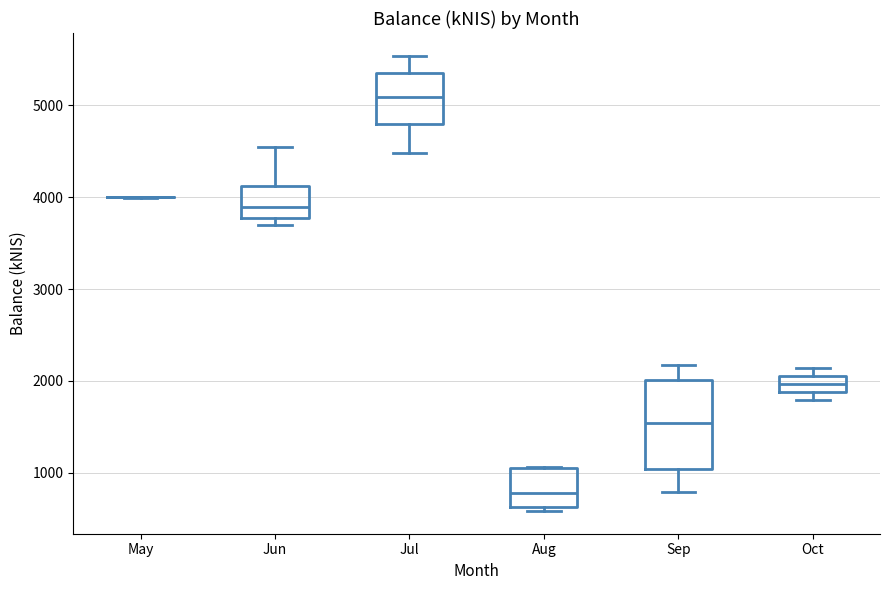

Reading left to right, transcribe this box plot: for each box, give where its median line is, the range the box spans, and where its two whiskers end, as read against the y-axis. The values are not printed on the chart, so give them approximately, as read against the axis.

May: box collapsed to a line at 4000, whiskers 4000 to 4000
Jun: median 3900, box 3800 to 4100, whiskers 3700 to 4500
Jul: median 5100, box 4800 to 5400, whiskers 4500 to 5500
Aug: median 800, box 600 to 1000, whiskers 600 (just below the box's lower edge) to 1100
Sep: median 1500, box 1000 to 2000, whiskers 800 to 2200
Oct: median 2000, box 1900 to 2100, whiskers 1800 to 2100 (just above the box's upper edge)